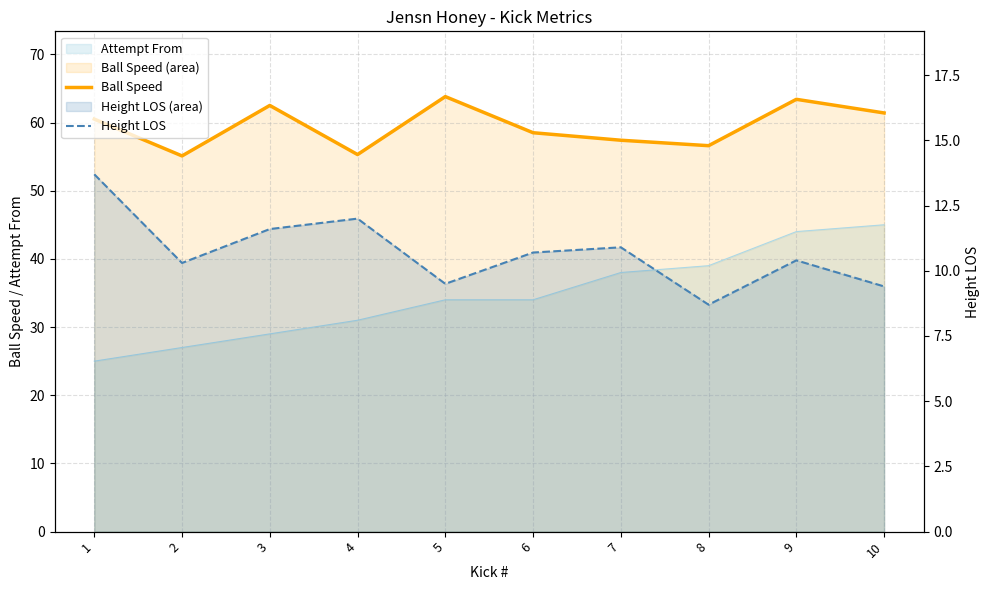

Which series has the widest spread of values?

Ball Speed